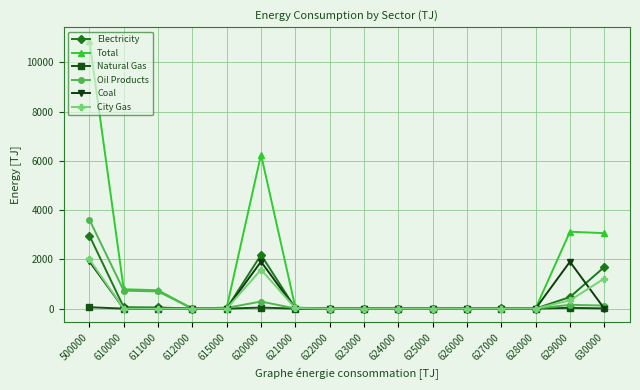

What is the value of the Oil Products point at the 1st from the left?

3612.9